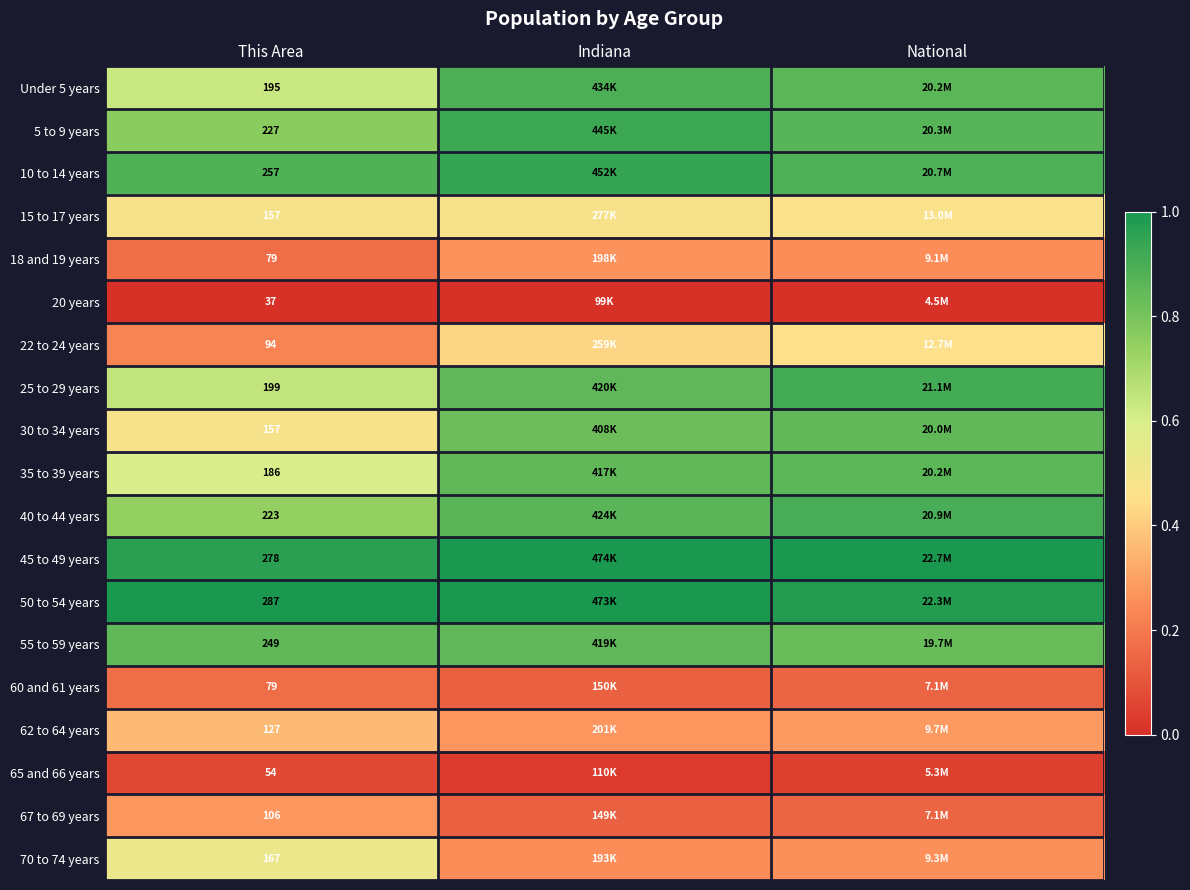

Which series has the largest total across all categories?

50 to 54 years